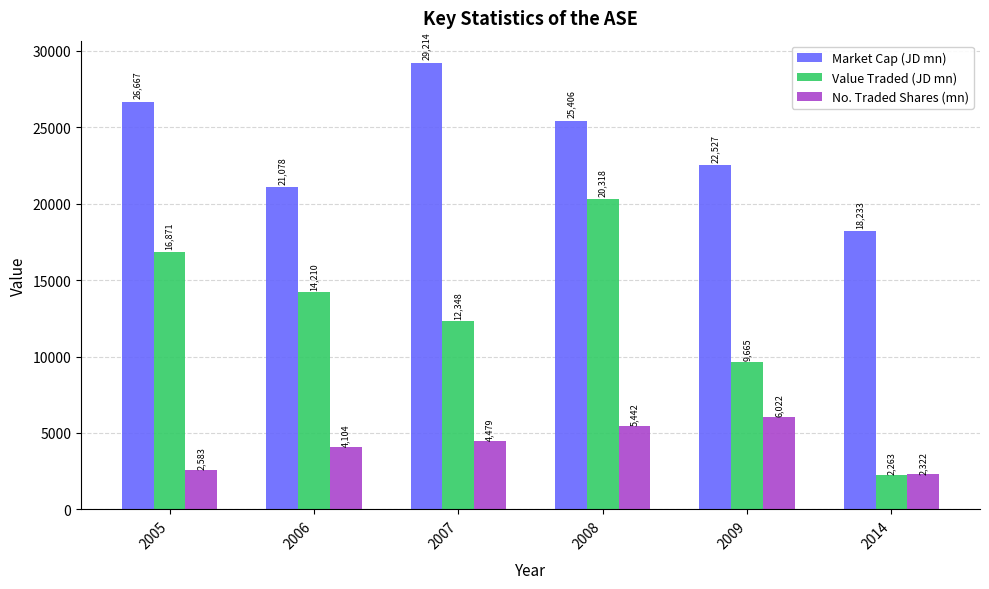

What are all the series names shown in the legend?

Market Cap (JD mn), Value Traded (JD mn), No. Traded Shares (mn)